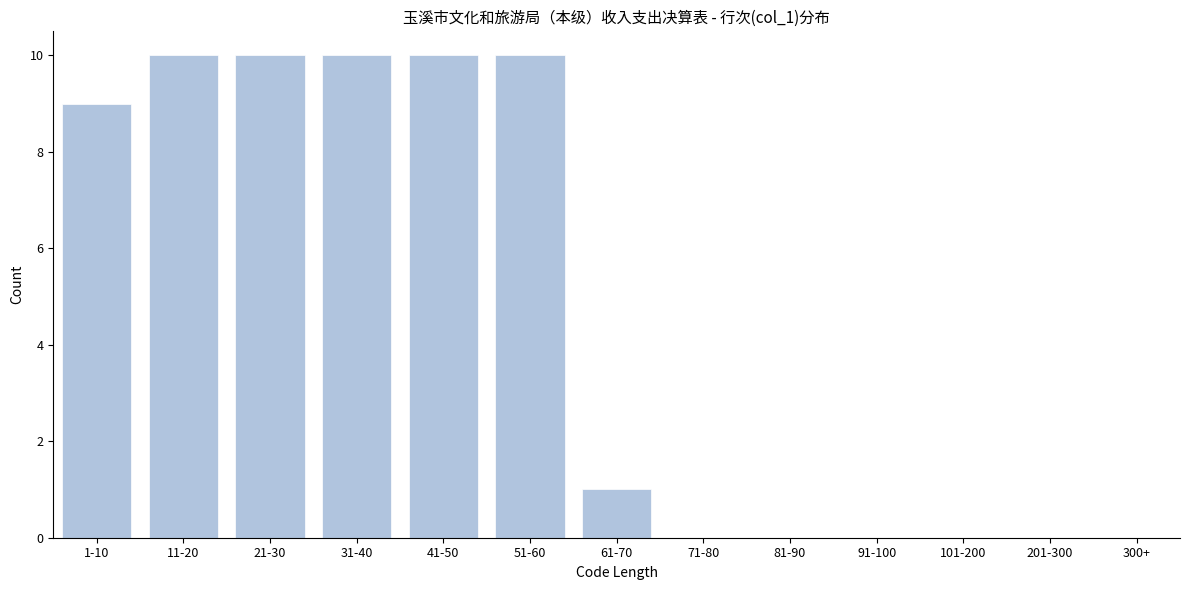

Reading left to right, transcribe all the data shown in this chart.

1-10=9	11-20=10	21-30=10	31-40=10	41-50=10	51-60=10	61-70=1	71-80=0	81-90=0	91-100=0	101-200=0	201-300=0	300+=0